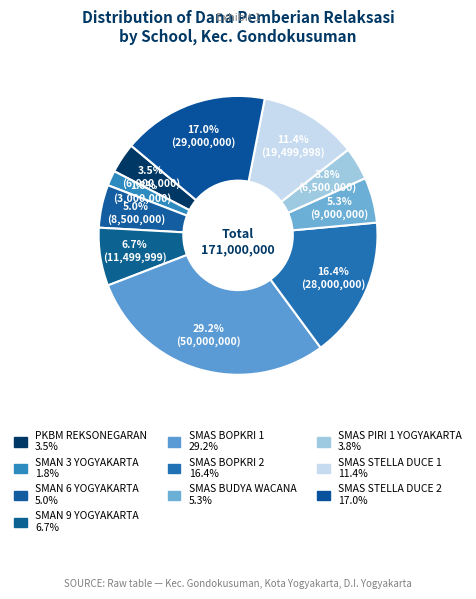

How many slices are in this pie chart?

10